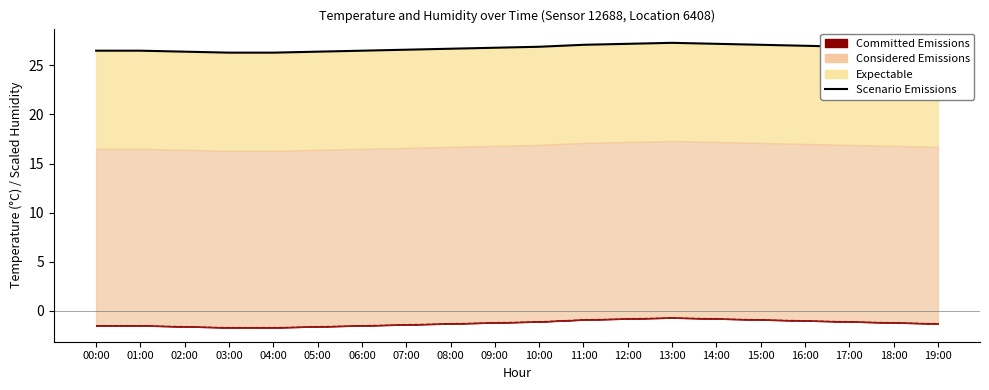

Reading right to left, extract all data points from this chart.

26.7	26.8	26.9	27.0	27.1	27.2	27.3	27.2	27.1	26.9	26.8	26.7	26.6	26.5	26.4	26.3	26.3	26.4	26.5	26.5